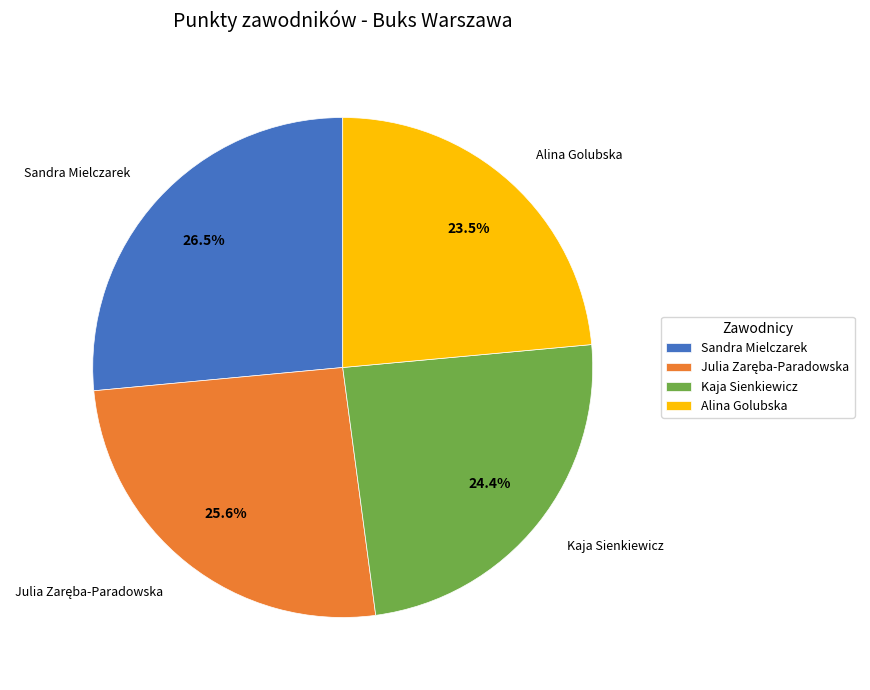

Is the sum of Alina Golubska and Kaja Sienkiewicz greater than half?

No